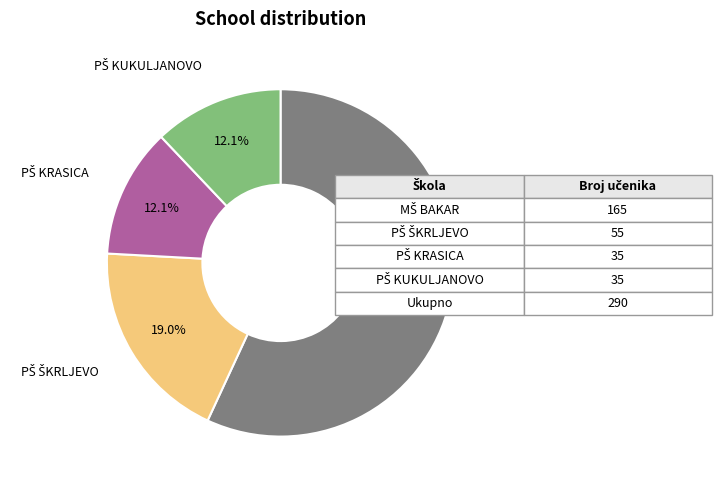

Is there a majority slice in this chart?

Yes